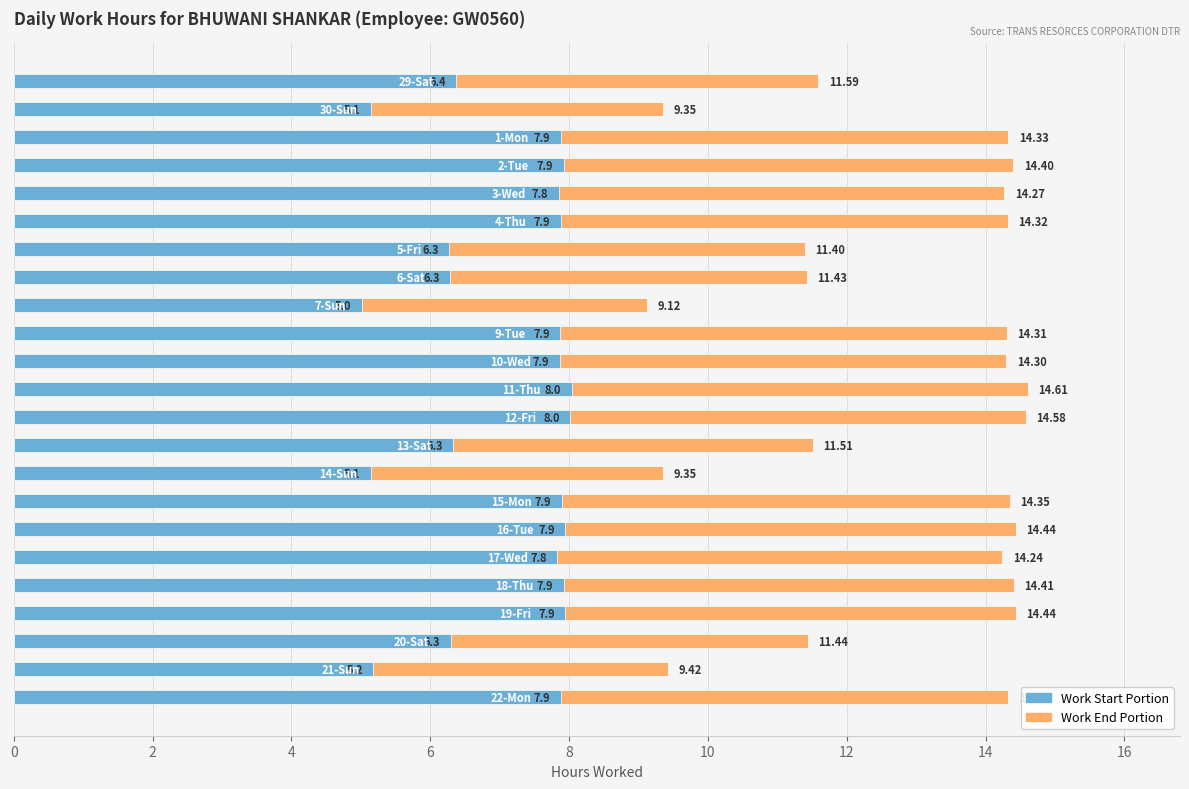

What is the difference between the maximum and minimum values?

5.5